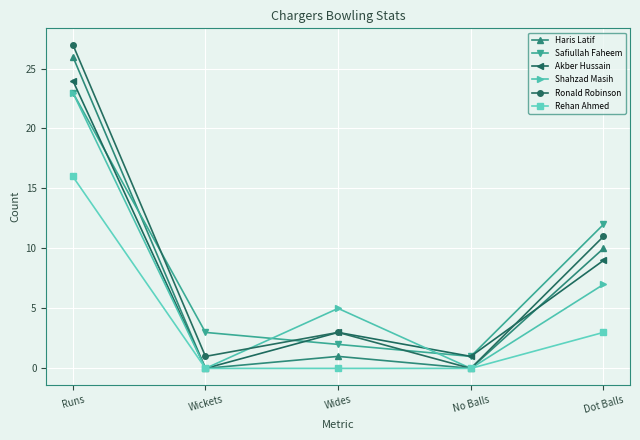

Reading left to right, transcribe all the data shown in this chart.

Haris Latif: Runs=26	Wickets=0	Wides=1	No Balls=0	Dot Balls=10
Safiullah Faheem: Runs=23	Wickets=3	Wides=2	No Balls=1	Dot Balls=12
Akber Hussain: Runs=24	Wickets=0	Wides=3	No Balls=1	Dot Balls=9
Shahzad Masih: Runs=23	Wickets=0	Wides=5	No Balls=0	Dot Balls=7
Ronald Robinson: Runs=27	Wickets=1	Wides=3	No Balls=0	Dot Balls=11
Rehan Ahmed: Runs=16	Wickets=0	Wides=0	No Balls=0	Dot Balls=3